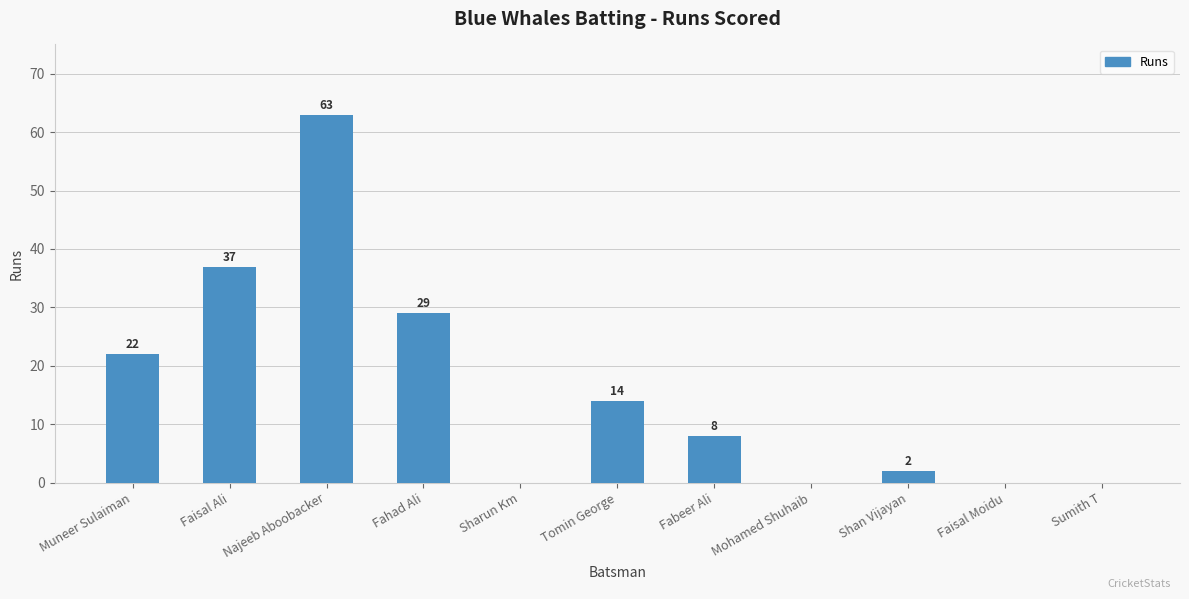

Where does the data first go above 8?

Muneer Sulaiman